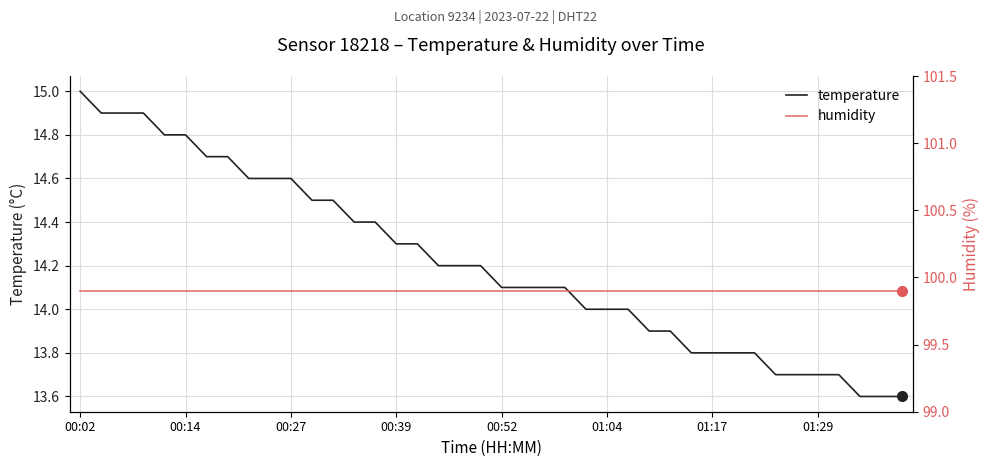

At which label does humidity reach its minimum?

00:02